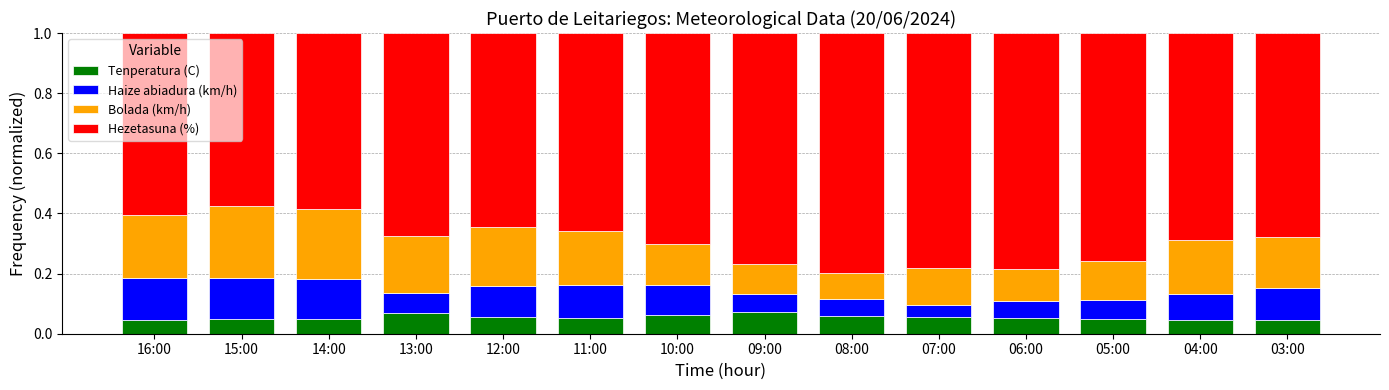

What is the total value across all series at 12:00?

1.0